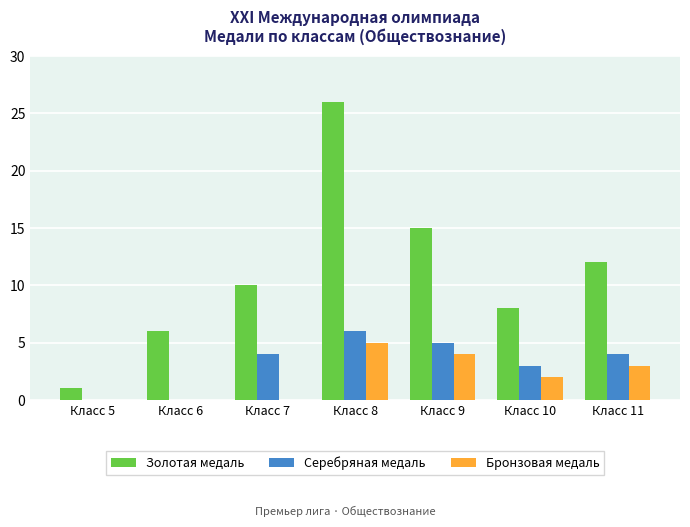

Which series has the largest total across all categories?

Золотая медаль